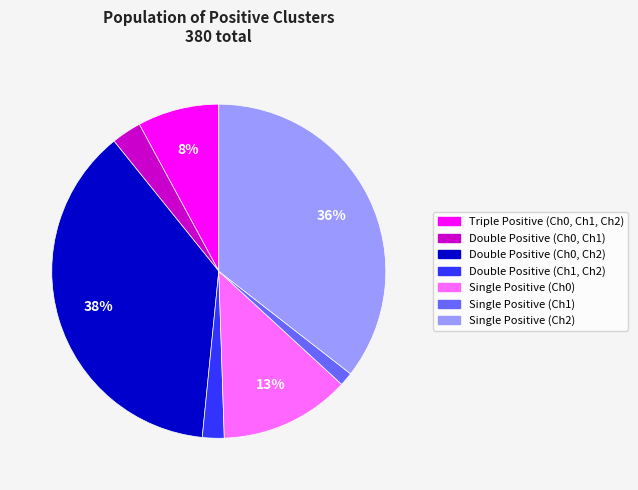

Is Double Positive (Ch0, Ch1) the majority of the pie?

No